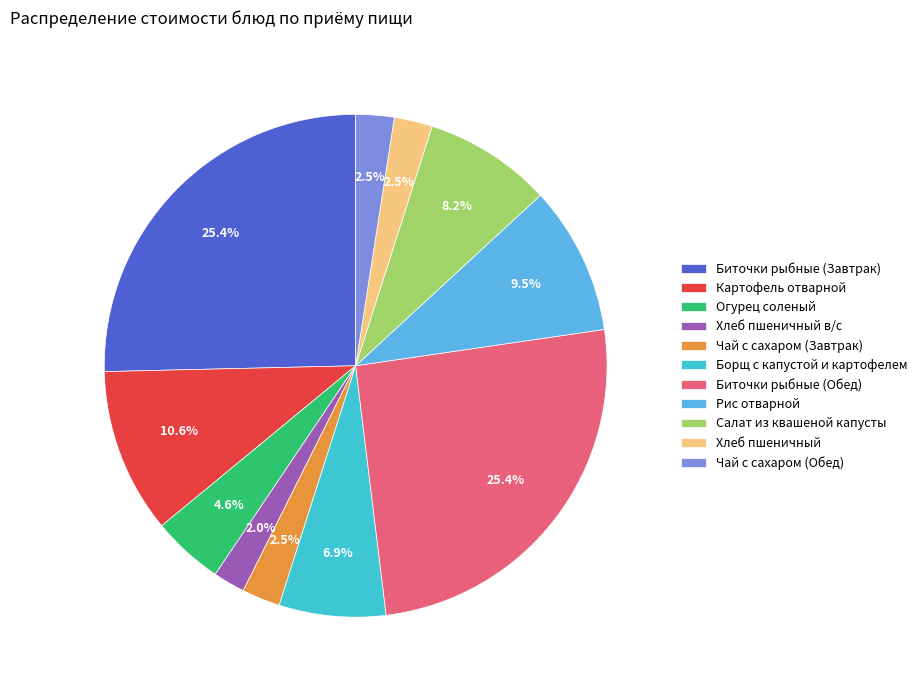

To the nearest percent, what is the difference between the Хлеб пшеничный в/с and Биточки рыбные (Завтрак) slice percentages?

23%